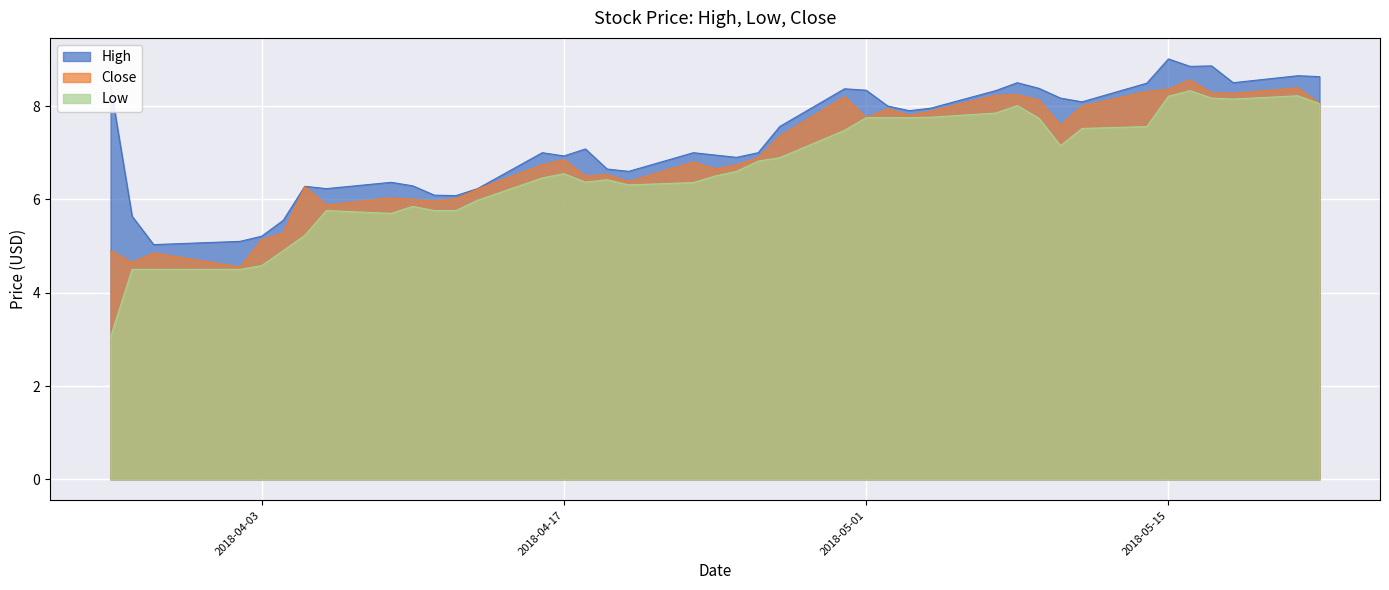

At 2018-04-06, list the series in order from smallest to largest.

Low, Close, High